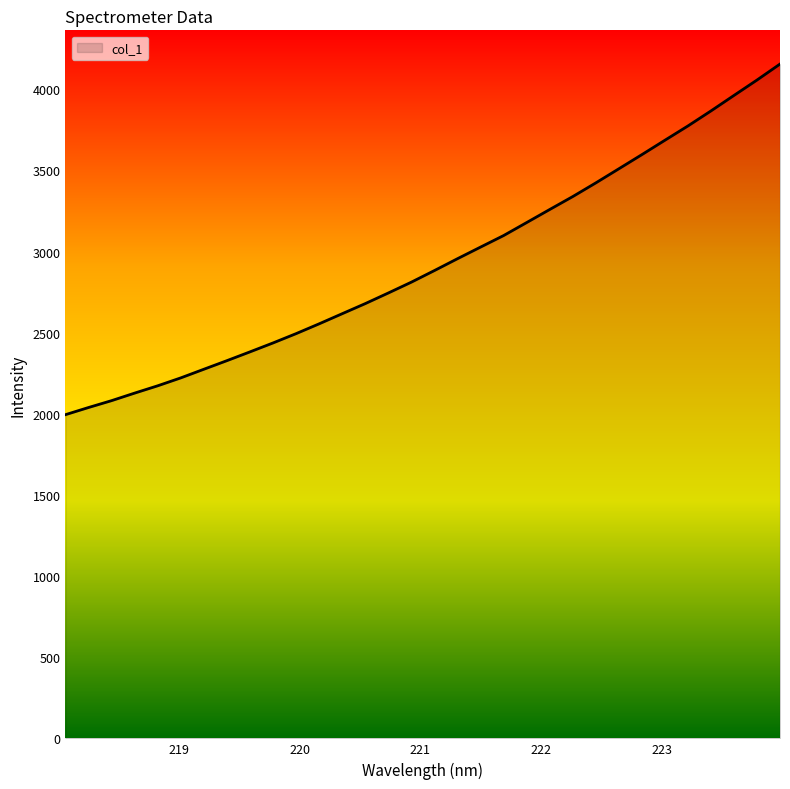

What is the greatest value displayed?

4156.1